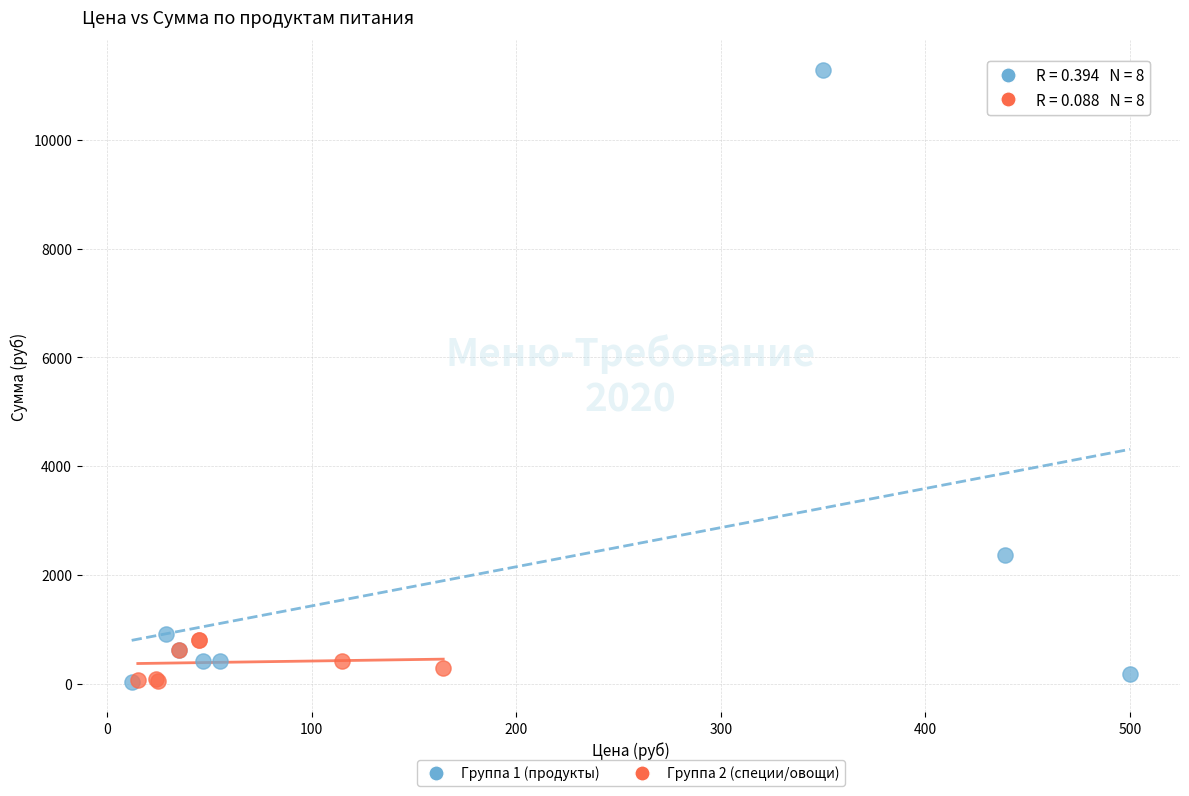

Which series has the widest spread of Y values?

Группа 1 (продукты)